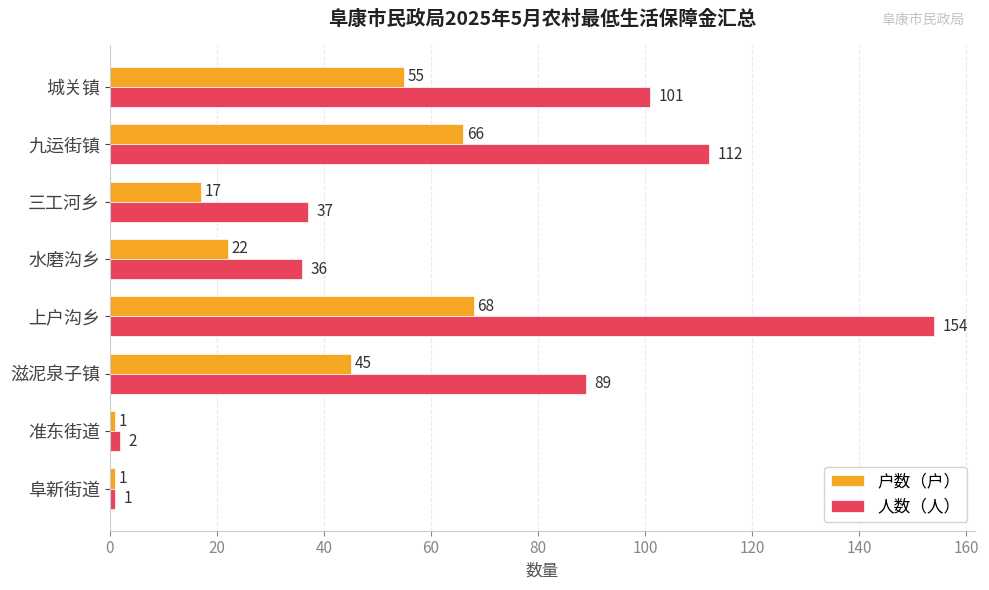

At how many categories does at least one series exceed 75?

4